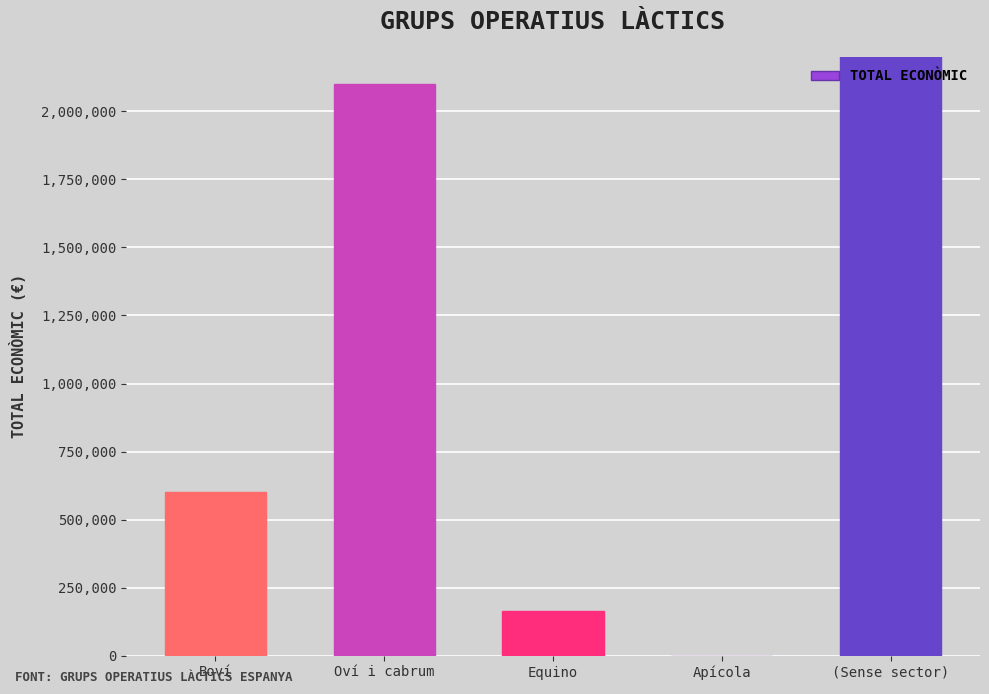

Rank the categories by value from lowest to highest.

Apícola, Equino, Boví, Oví i cabrum, (Sense sector)